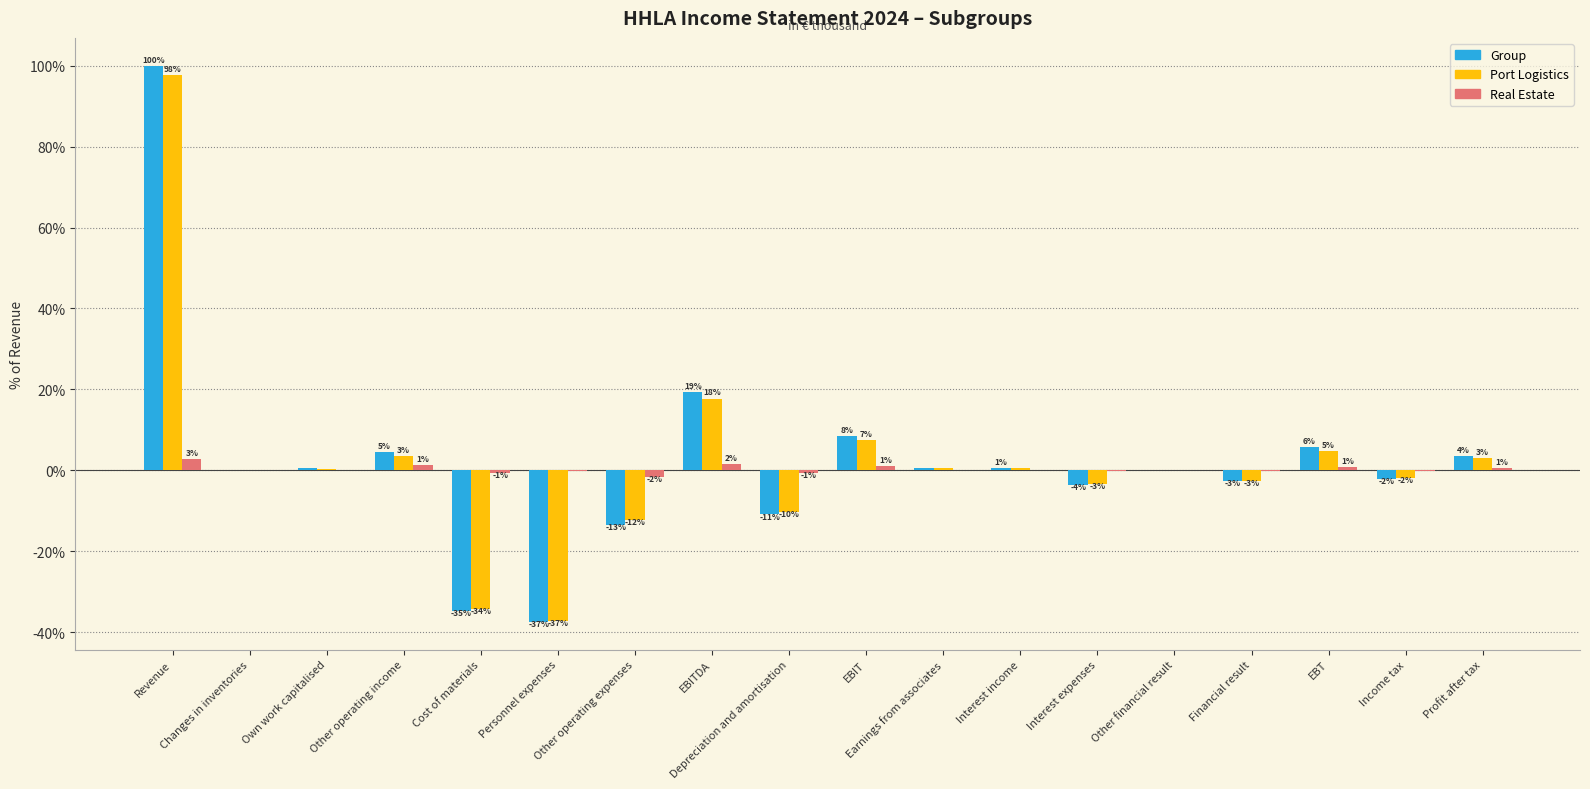

Between Revenue and EBT, which series saw the biggest shift?

Group